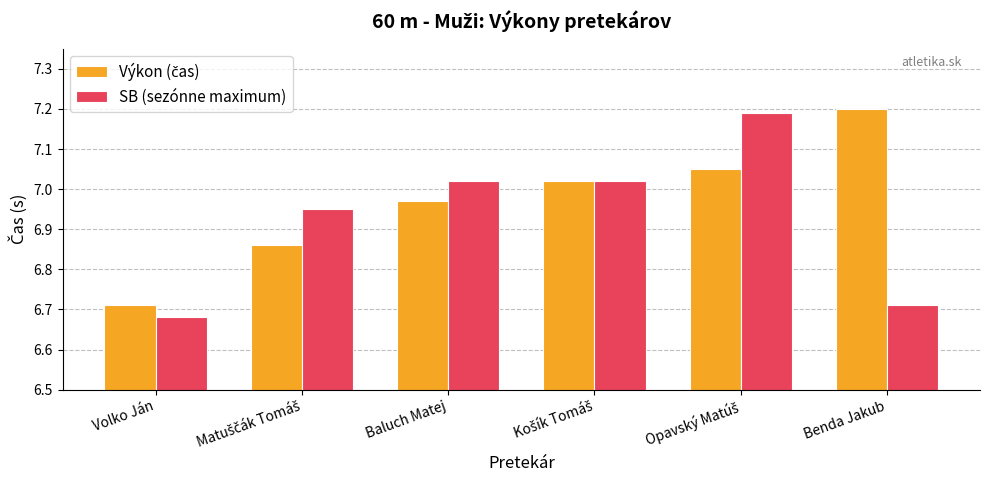

The SB (sezónne maximum) series shows 9.3 at Benda Jakub. True or false?

False